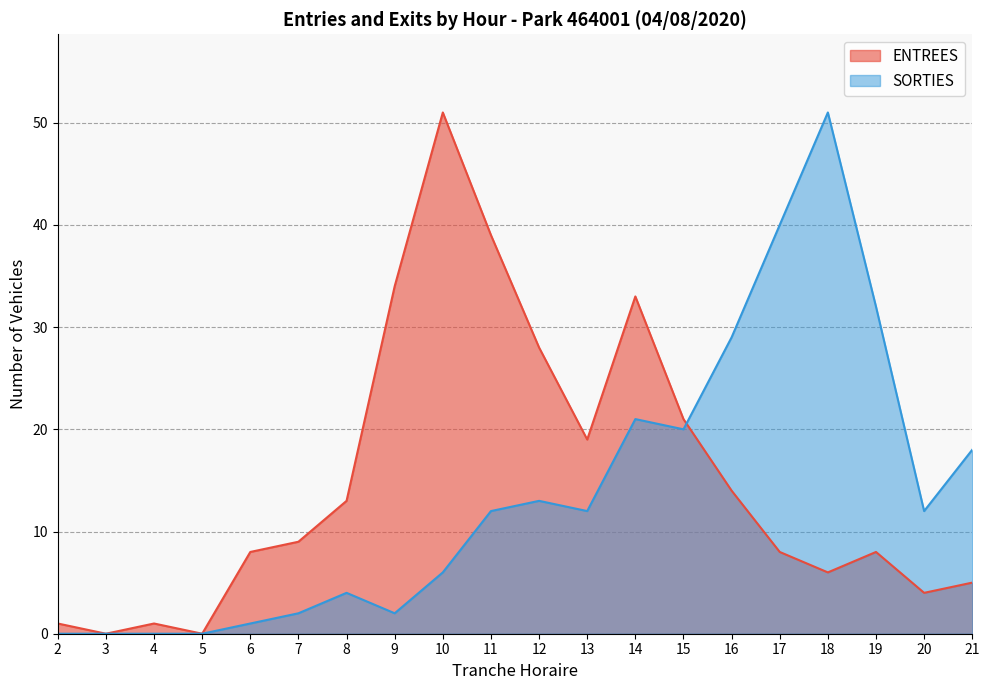

Which series has the largest total across all categories?

ENTREES